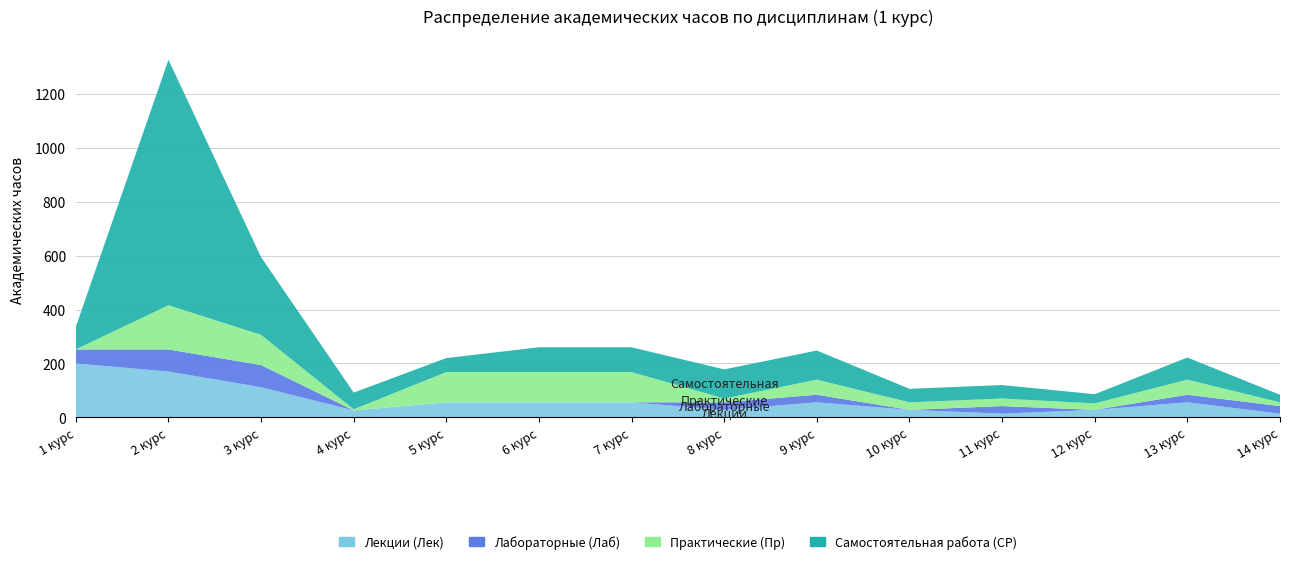

How many interior local valleys does the Практические (Пр) series have?

3